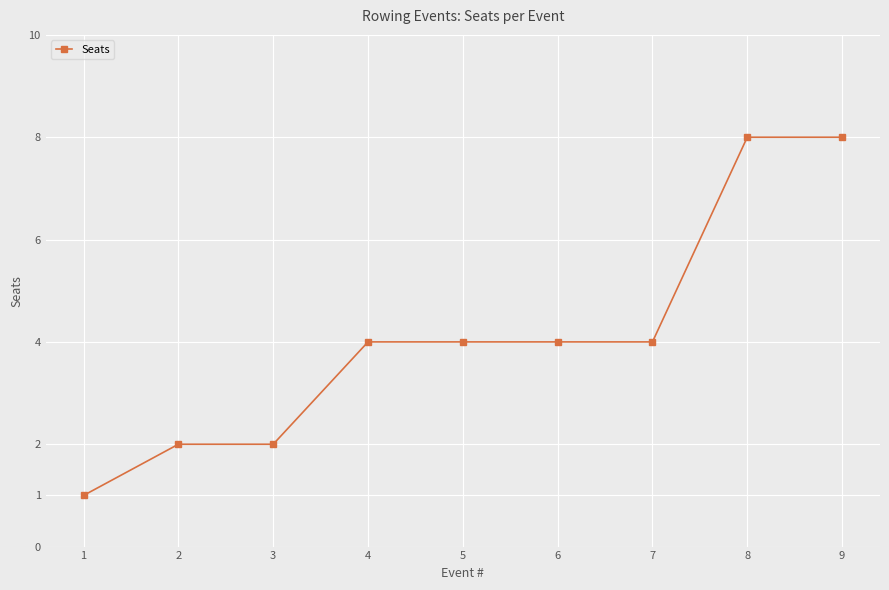

What is the average value?

4